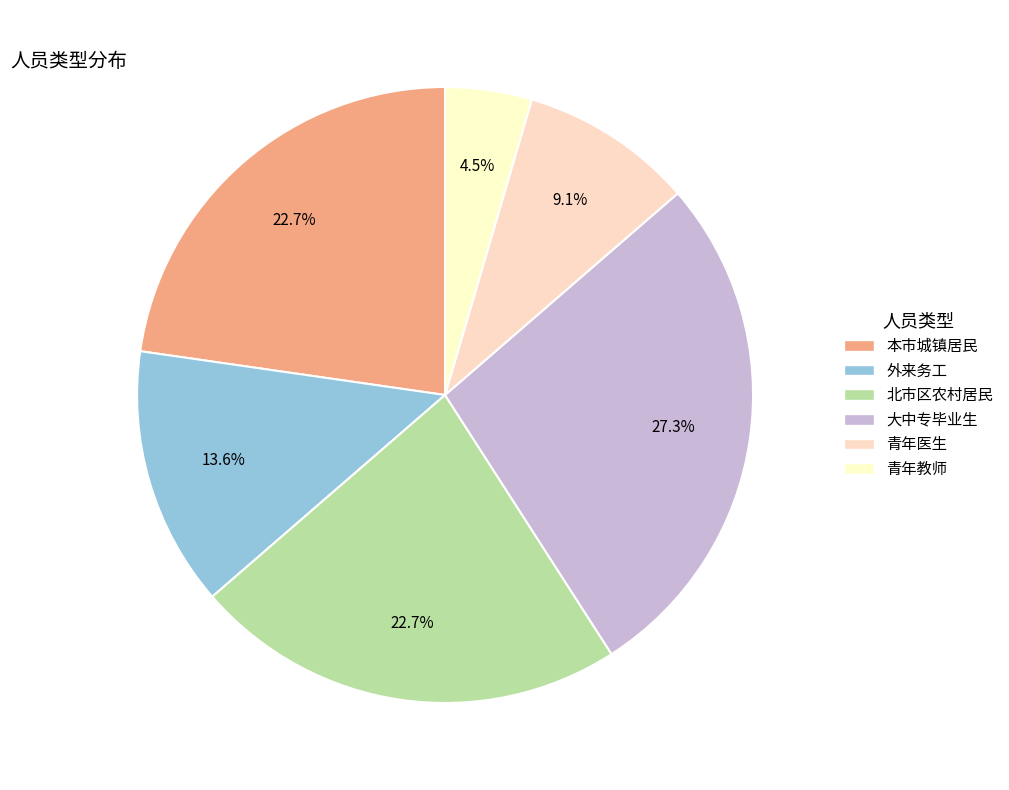

Which slice is the smallest?

青年教师